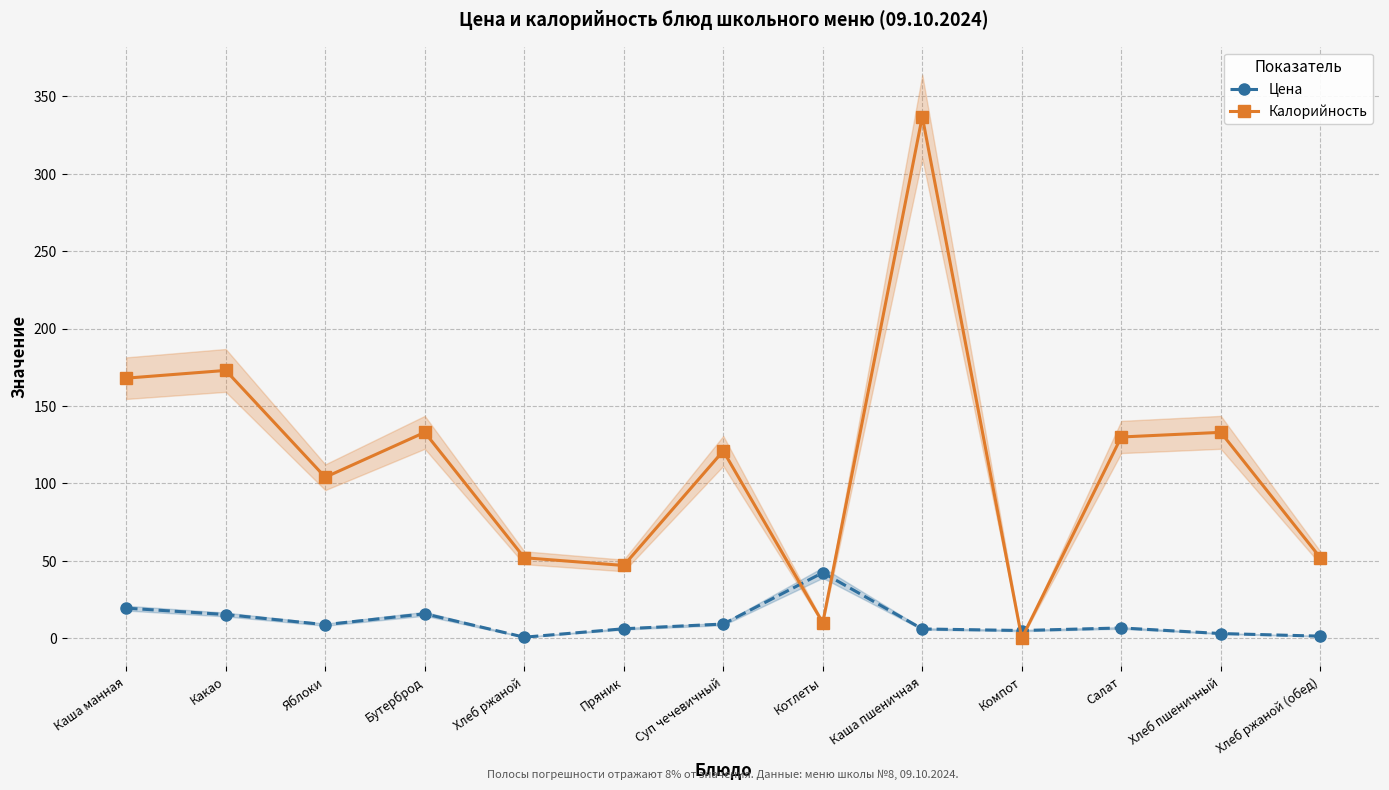

How many data points in Цена are above 6?

8